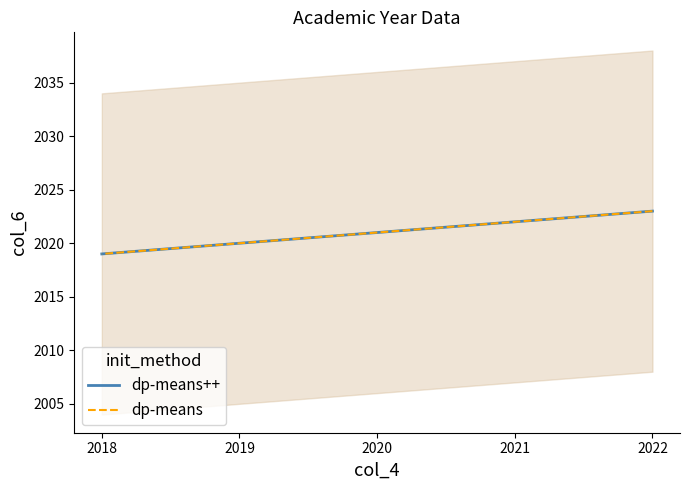

What is the greatest value displayed?

2023